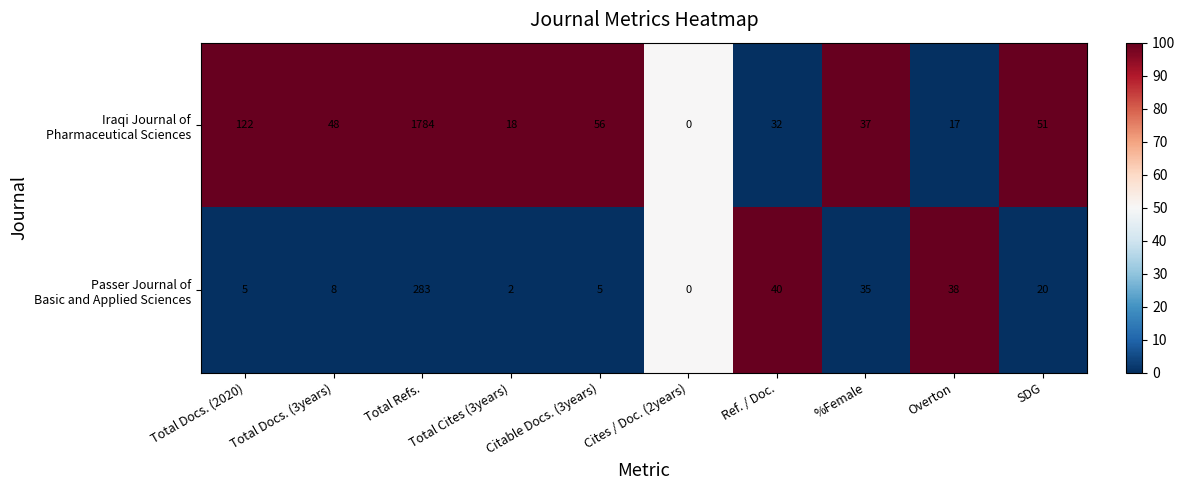

What is the total value across all series at Total Docs. (2020)?

127